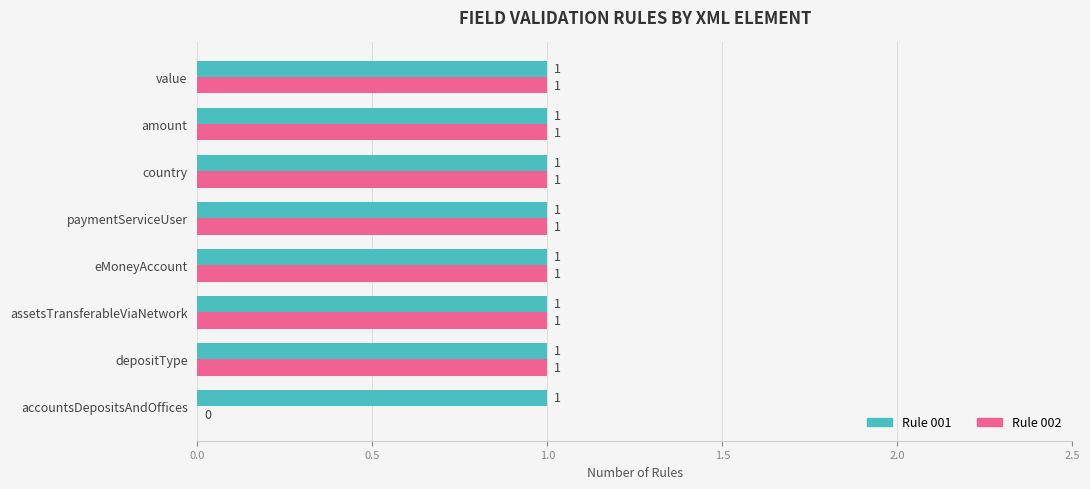

Is it true that Rule 002 equals 2 at amount?

False